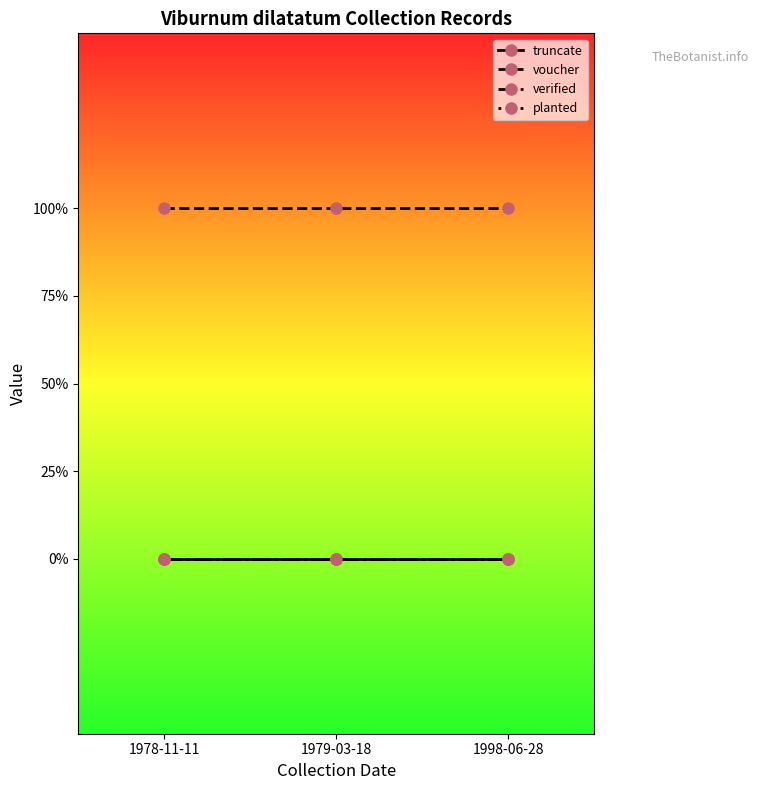

Reading left to right, extract all data points from this chart.

truncate: 0	0	0
voucher: 1	1	1
verified: 0	0	0
planted: 0	0	0